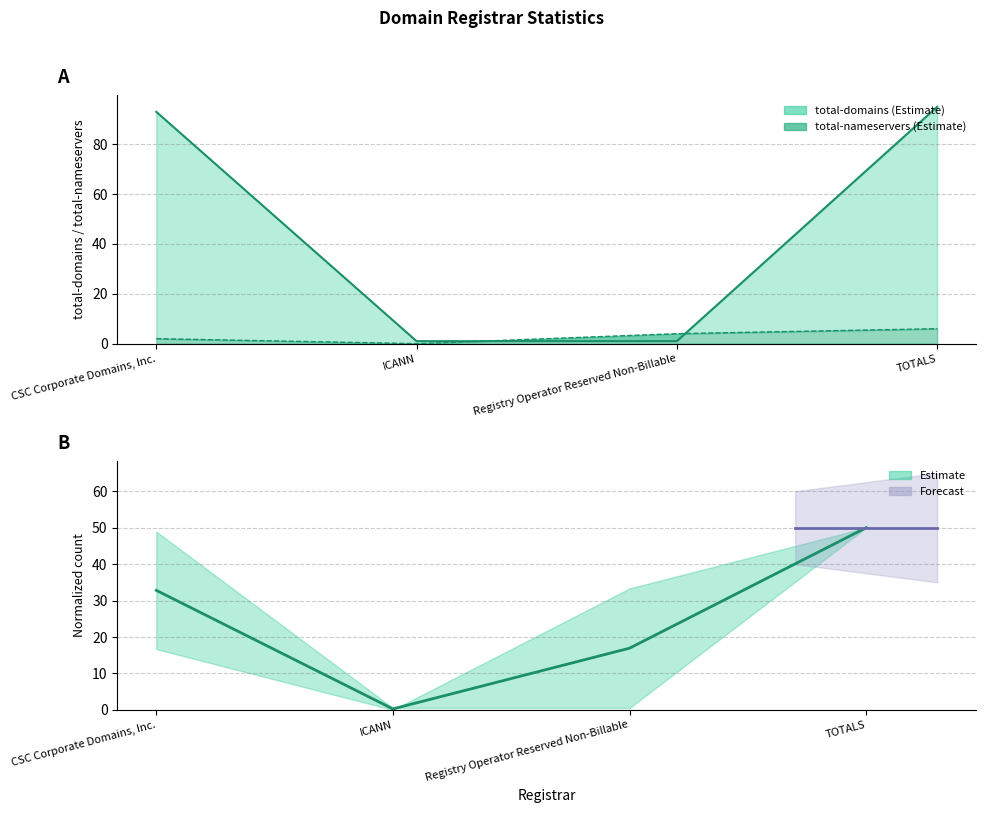

How many lines are shown in the chart?

2